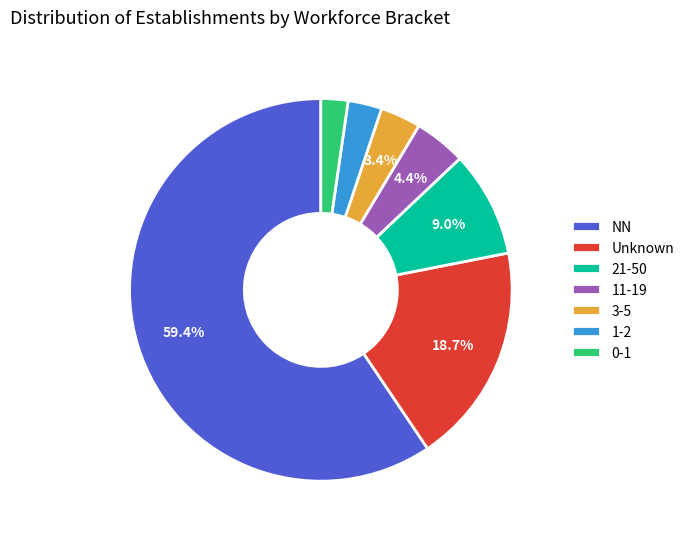

What is the largest slice in the pie chart?

NN